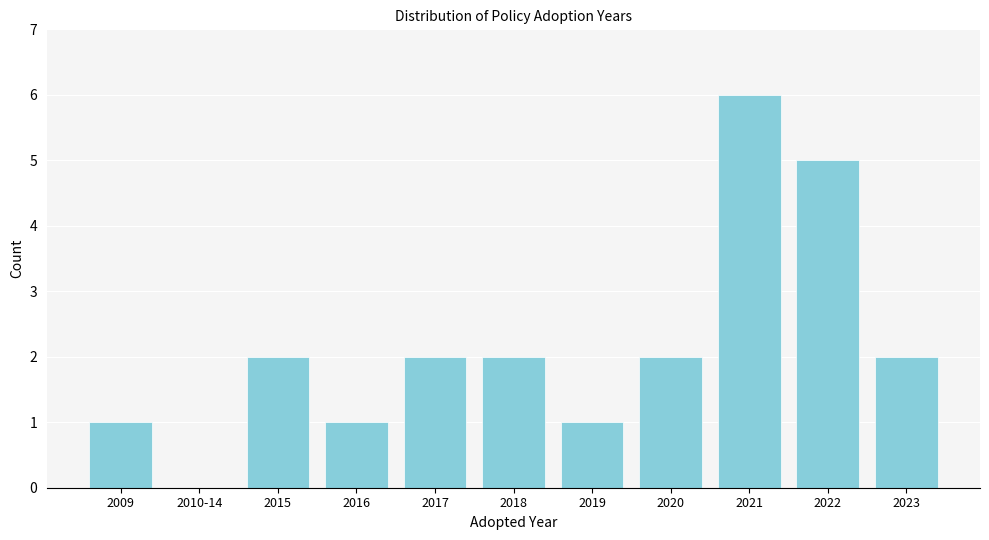

Reading right to left, extract all data points from this chart.

2023=2	2022=5	2021=6	2020=2	2019=1	2018=2	2017=2	2016=1	2015=2	2010-14=0	2009=1